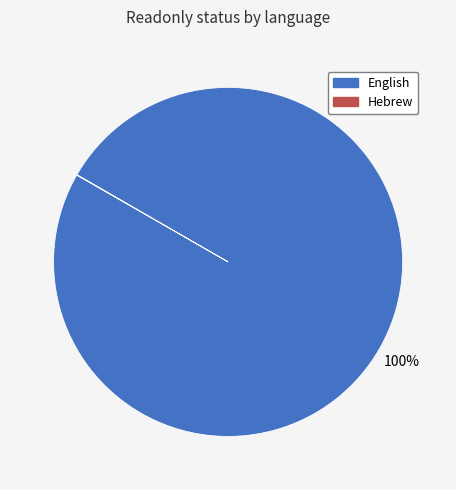

True or false: English accounts for 92% of the total.

False